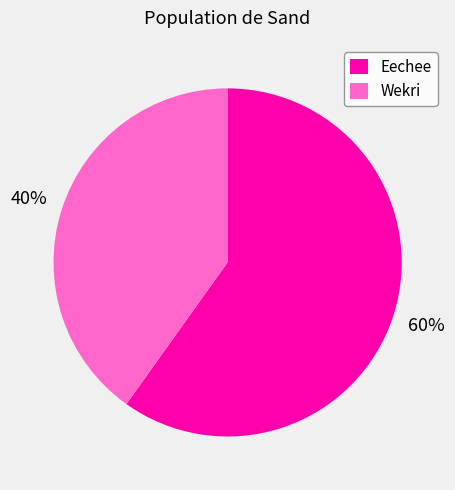

To the nearest percent, what percentage of the pie is Wekri?

40%